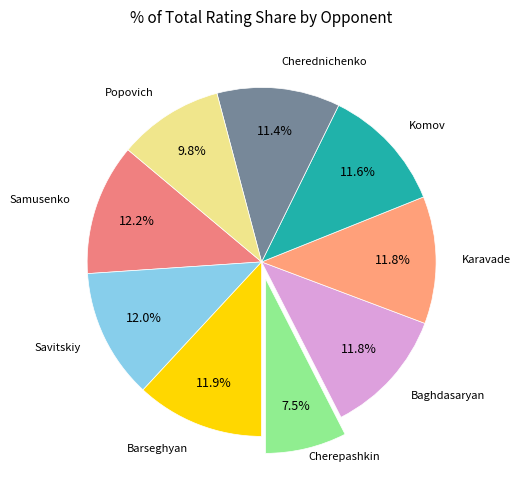

How many slices are in this pie chart?

9